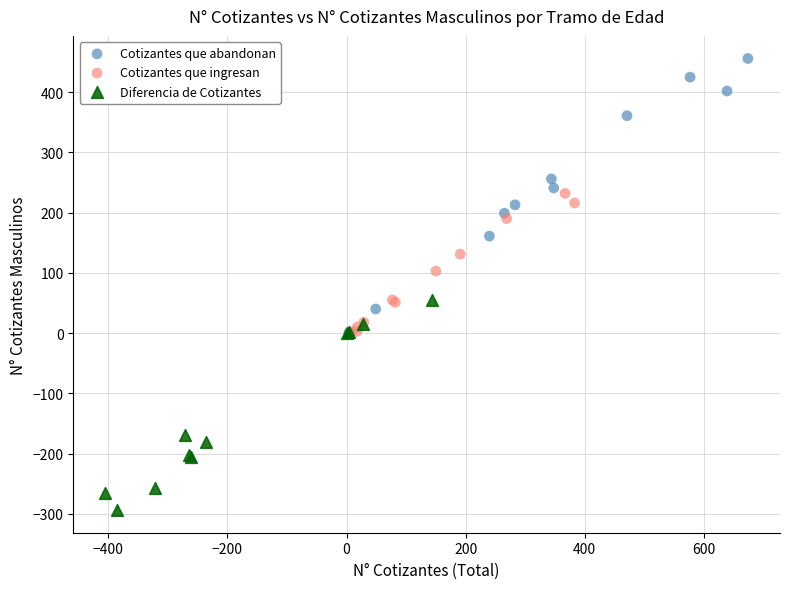

Which series reaches the minimum Y coordinate?

Diferencia de Cotizantes